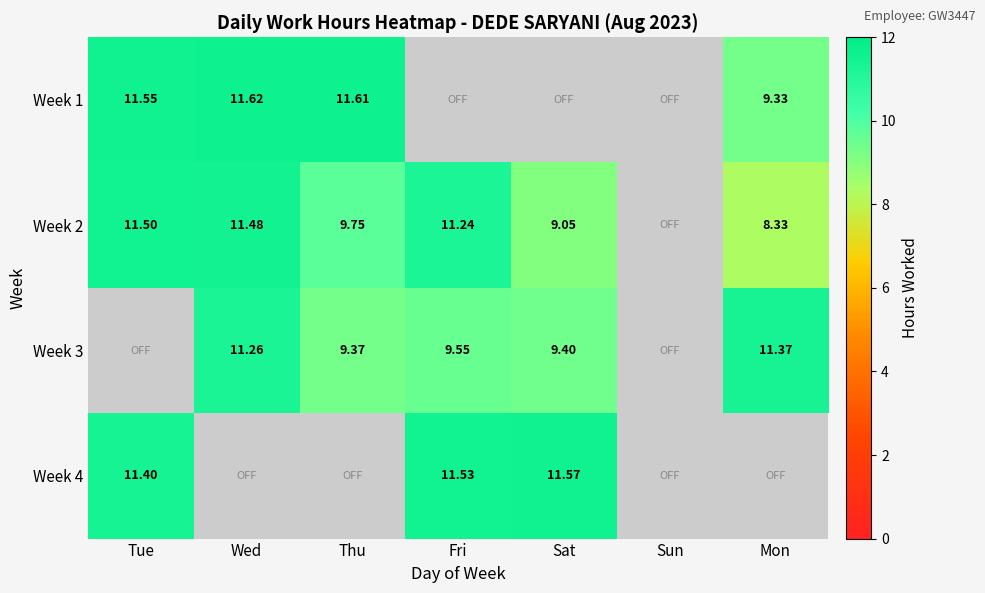

What is the total value across all series at Wed?

34.4